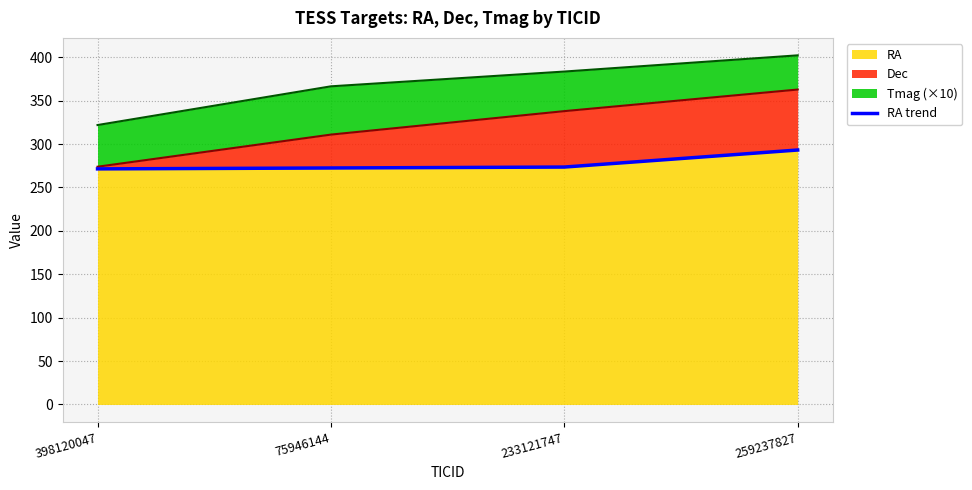

What value does the data have at 233121747?

273.5